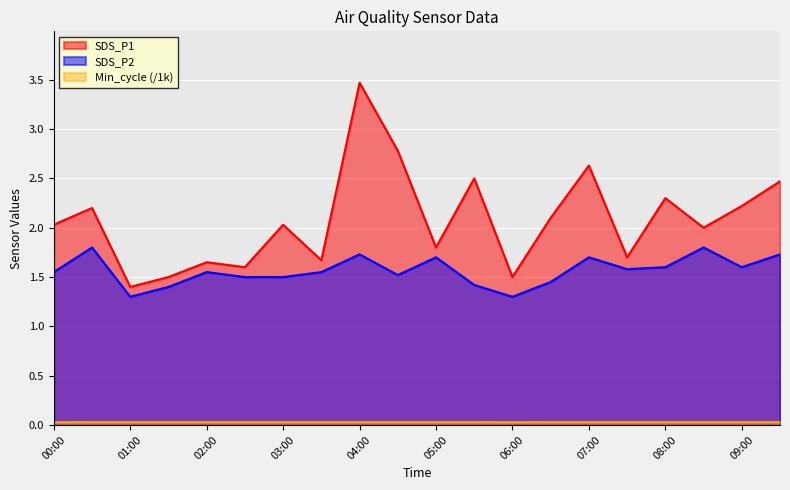

Reading left to right, extract all data points from this chart.

SDS_P1: 00:00=2.0	00:30=2.2	01:00=1.4	01:30=1.5	02:00=1.6	02:30=1.6	03:00=2.0	03:30=1.7	04:00=3.5	04:30=2.8	05:00=1.8	05:30=2.5	06:00=1.5	06:30=2.1	07:00=2.6	07:30=1.7	08:00=2.3	08:30=2.0	09:00=2.2	09:30=2.5
SDS_P2: 00:00=1.6	00:30=1.8	01:00=1.3	01:30=1.4	02:00=1.6	02:30=1.5	03:00=1.5	03:30=1.6	04:00=1.7	04:30=1.5	05:00=1.7	05:30=1.4	06:00=1.3	06:30=1.4	07:00=1.7	07:30=1.6	08:00=1.6	08:30=1.8	09:00=1.6	09:30=1.7
Min_cycle: 00:00=0.0	00:30=0.0	01:00=0.0	01:30=0.0	02:00=0.0	02:30=0.0	03:00=0.0	03:30=0.0	04:00=0.0	04:30=0.0	05:00=0.0	05:30=0.0	06:00=0.0	06:30=0.0	07:00=0.0	07:30=0.0	08:00=0.0	08:30=0.0	09:00=0.0	09:30=0.0